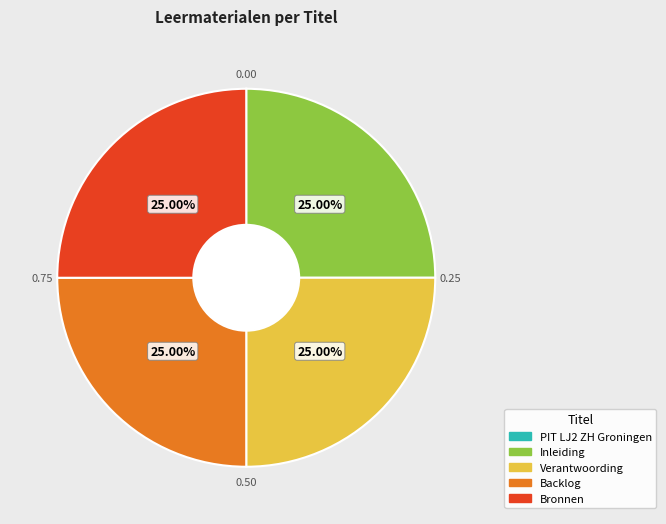

To the nearest percent, what is the combined percentage of Verantwoording and Bronnen?

50%